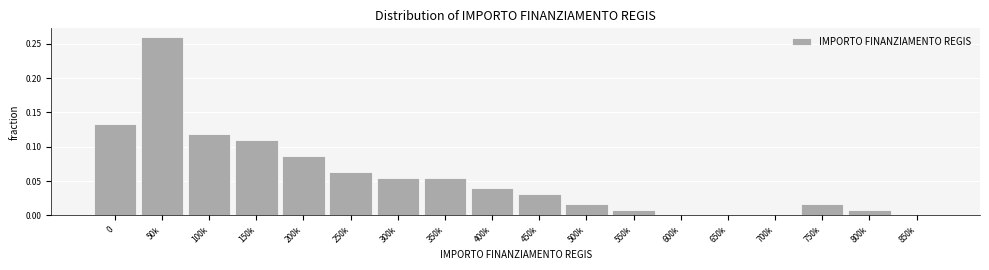

Which category has the highest value across all series?

50k